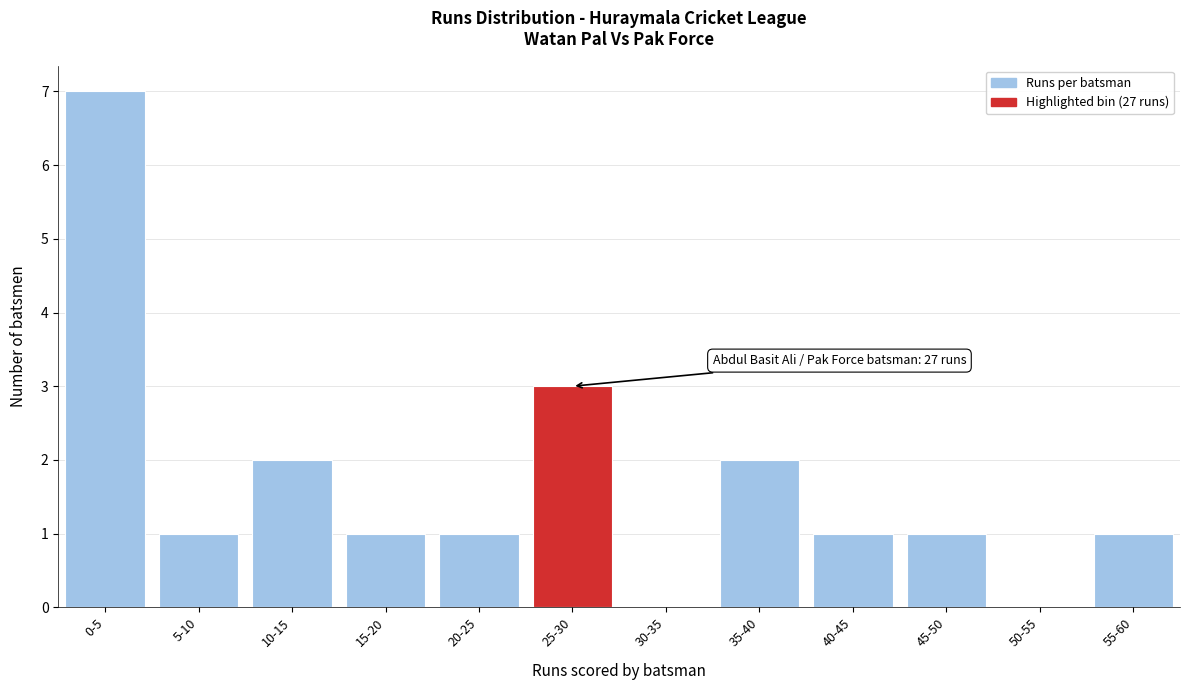

Reading right to left, extract all data points from this chart.

55-60=1	50-55=0	45-50=1	40-45=1	35-40=2	30-35=0	25-30=3	20-25=1	15-20=1	10-15=2	5-10=1	0-5=7